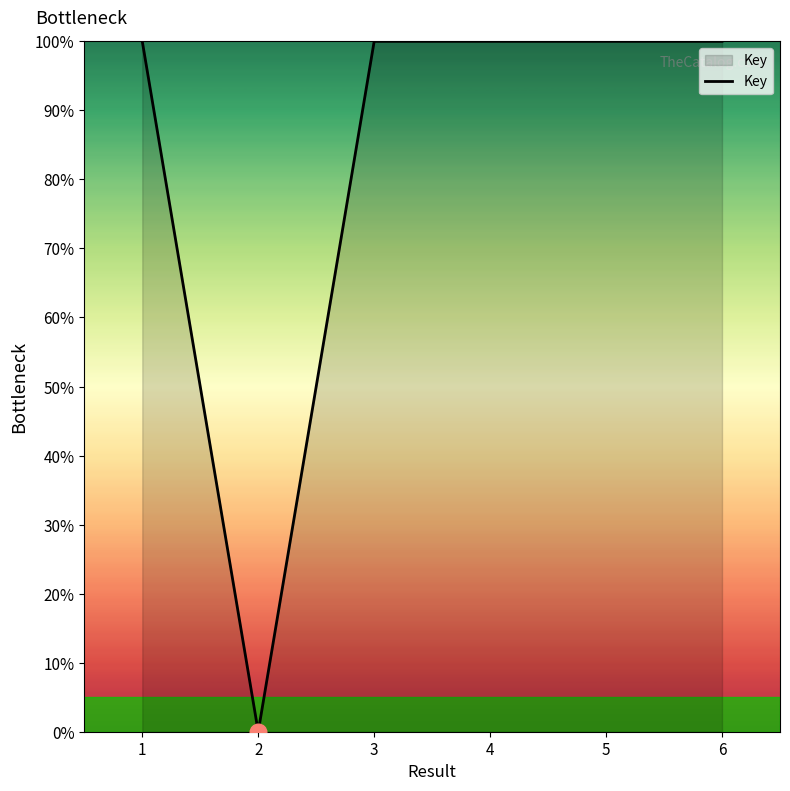

Read the value at 5.

100.0